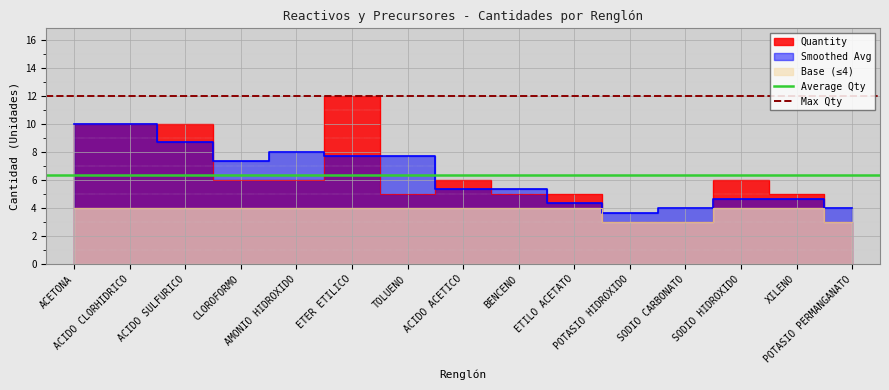

Which series has the largest total across all categories?

Max Qty